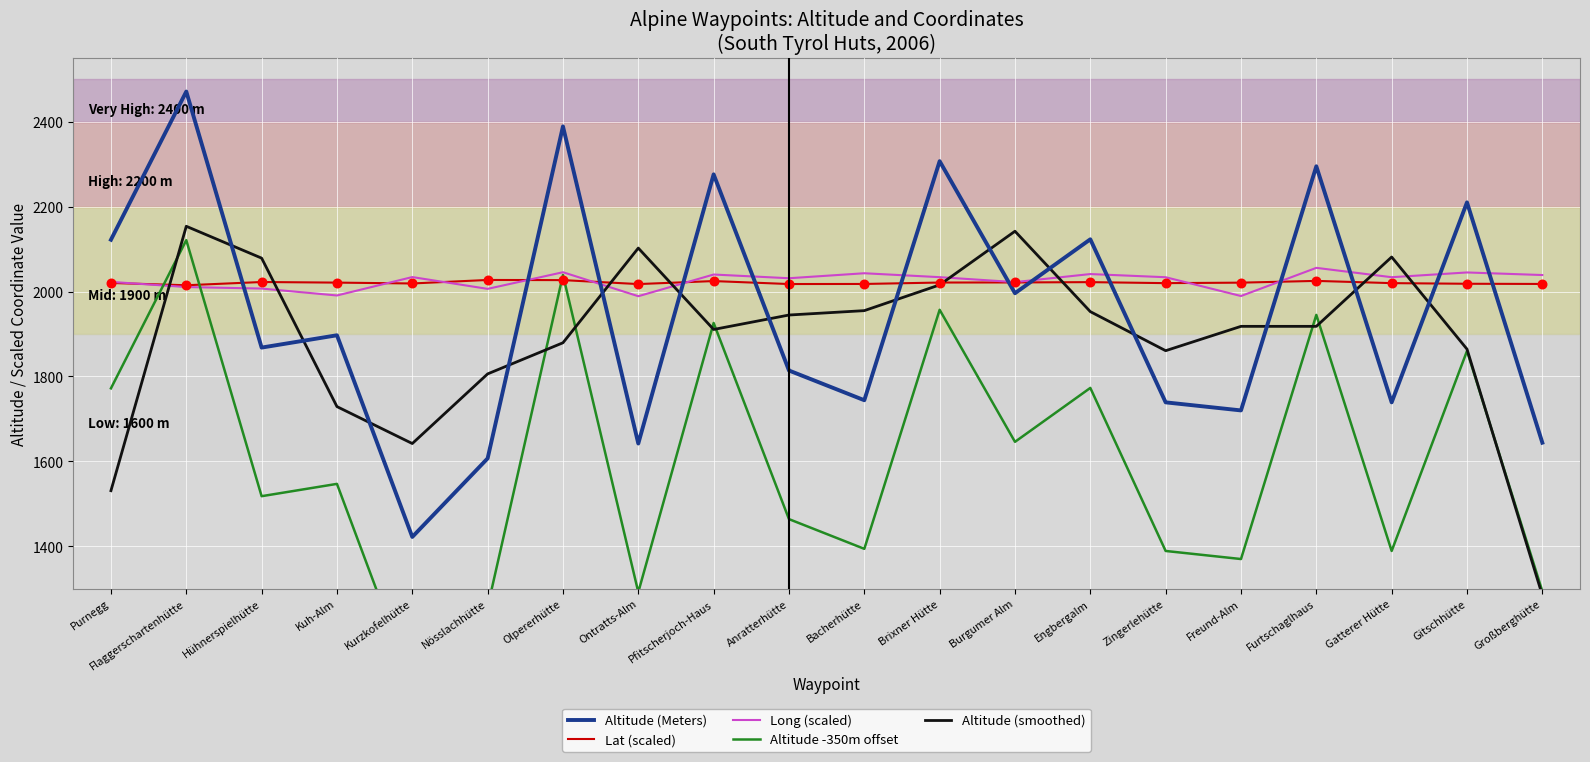

At how many categories does at least one series exceed 1166?

20